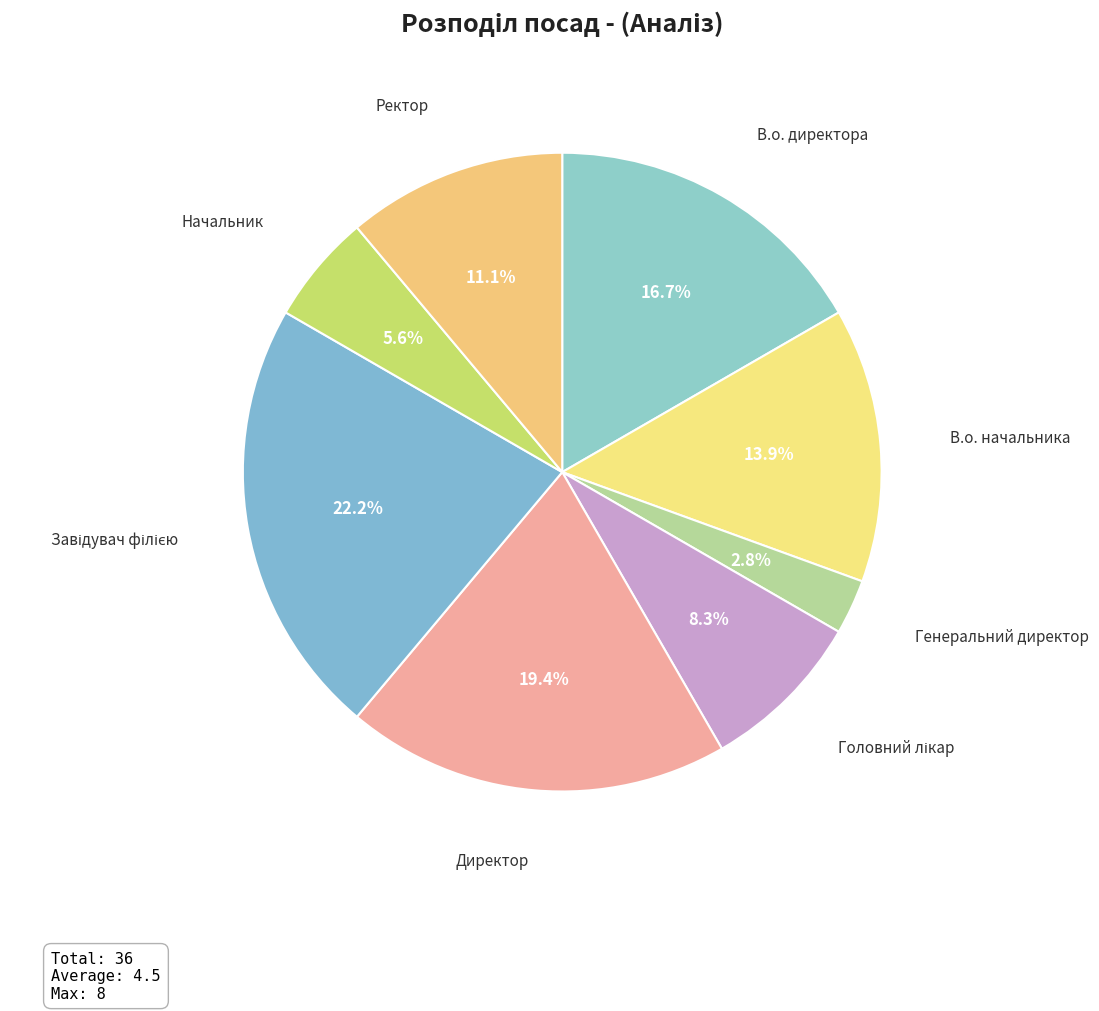

To the nearest percent, what percentage of the pie is Ректор?

11%